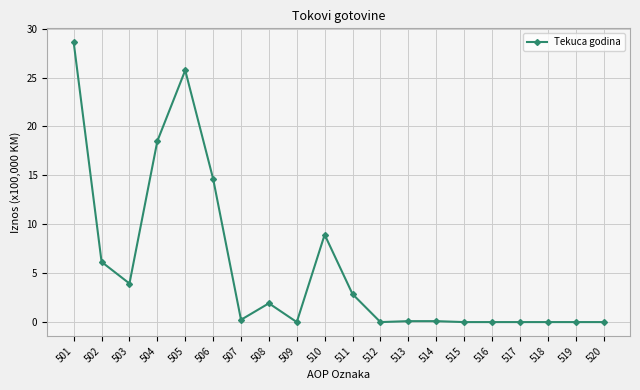

Which has a higher value, 503 or 519?

503